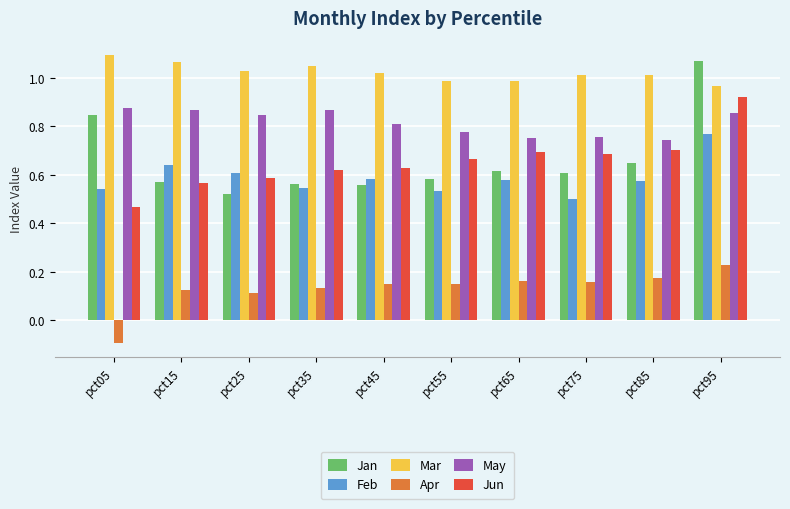

How many bars are there in each group?

6